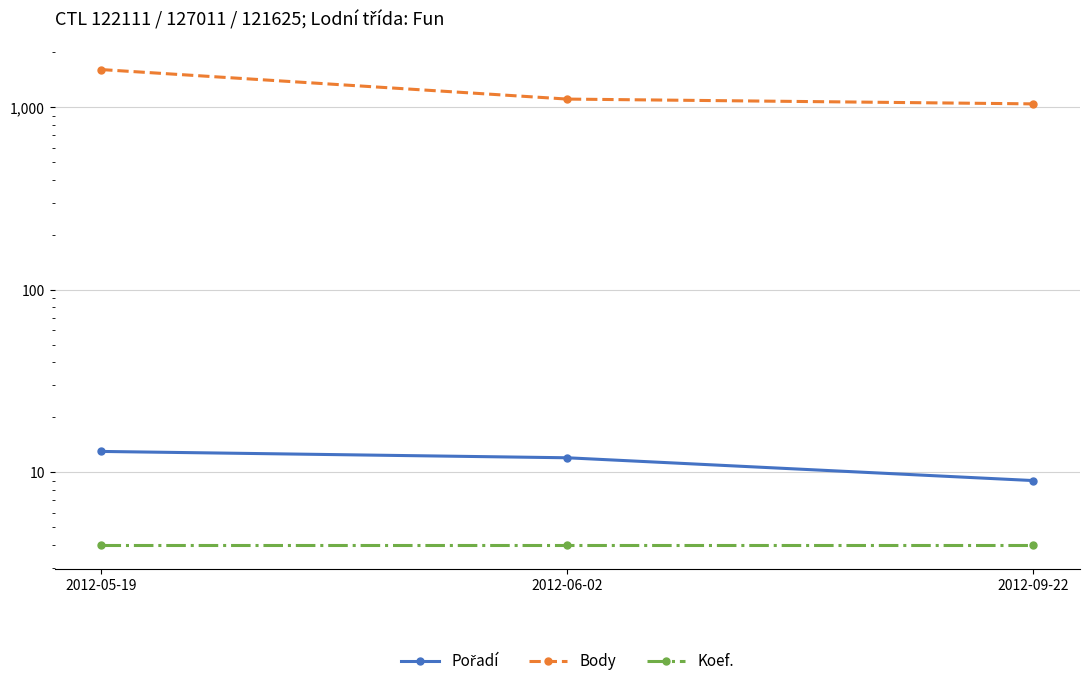

List the series in order of their peak value, lowest first.

Koef., Pořadí, Body